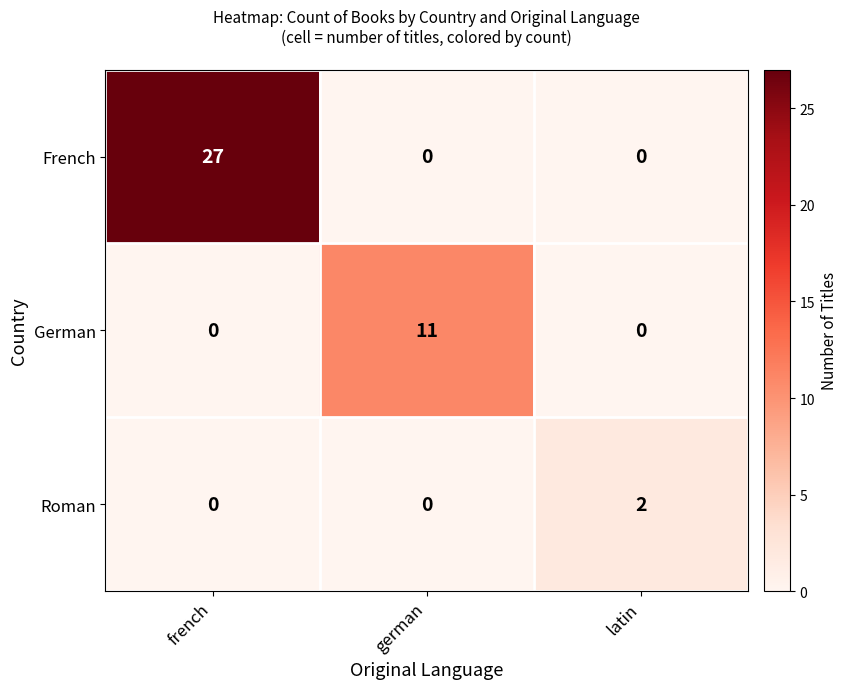

How many values in French are above zero?

1